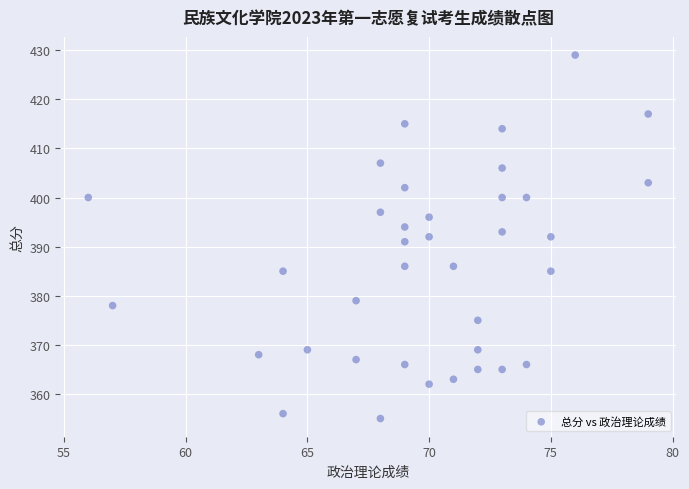

What is the range of Y values (max minus min)?

74